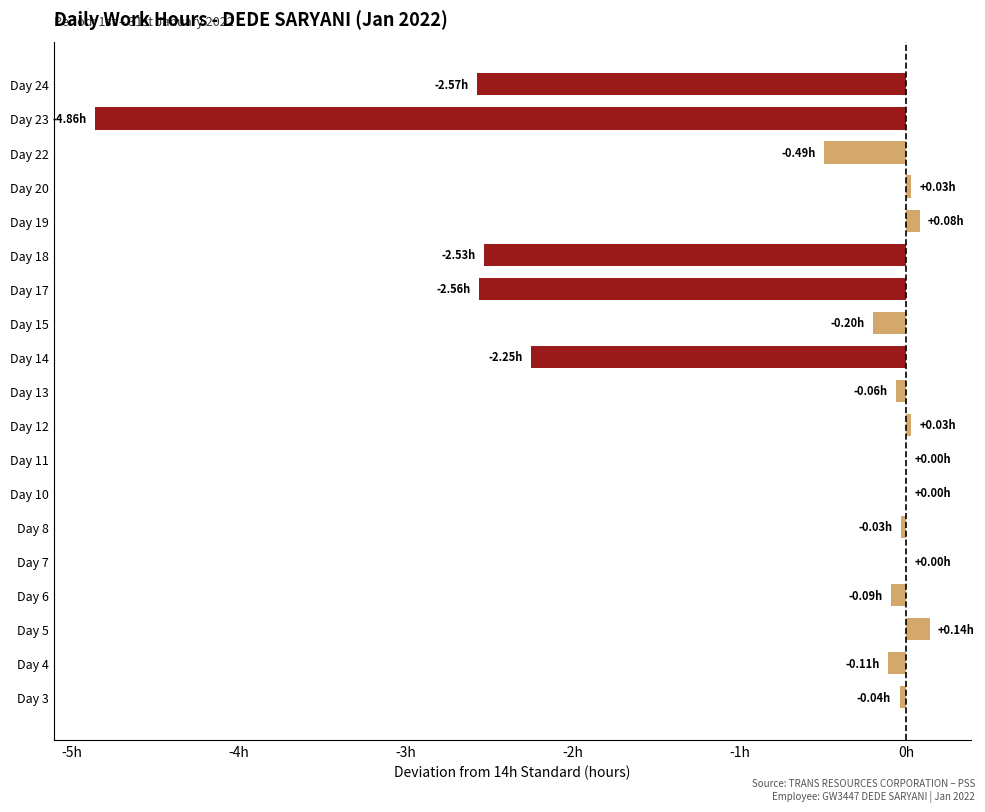

Does the chart contain stacked bars?

No